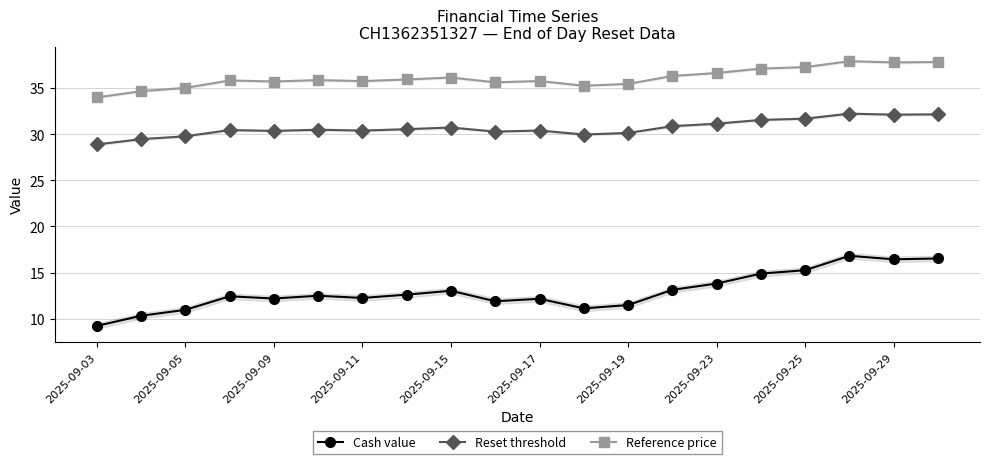

Is the value of Reference price at 11 greater than the value of Reset threshold at 15?

Yes